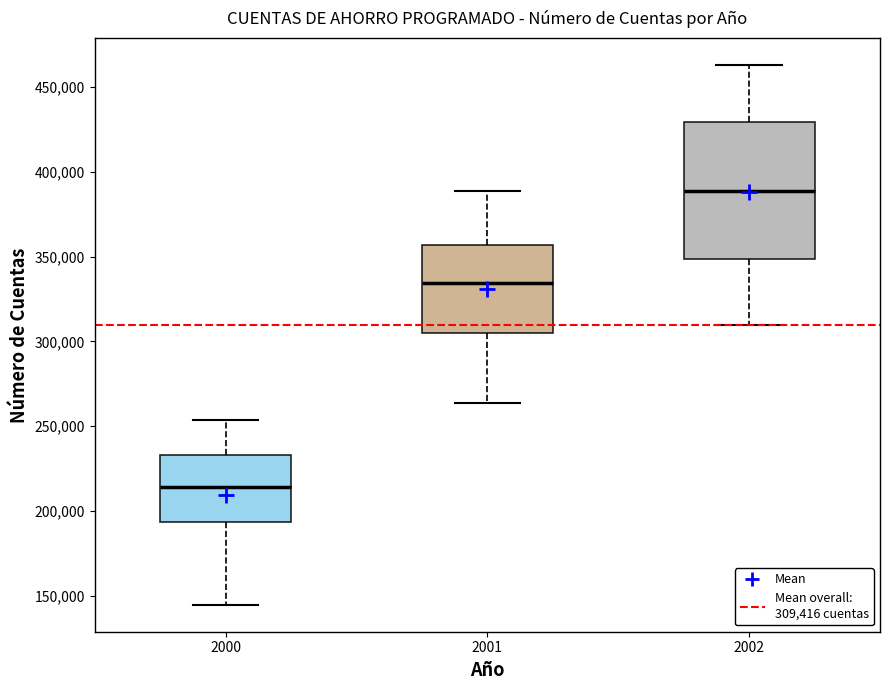

Reading left to right, transcribe this box plot: for each box, give where its median line is, the range the box spans, and where its two whiskers end, as read against the y-axis. The values are not printed on the chart, so give them approximately, as read against the axis.

2000: median 215000, box 195000 to 235000, whiskers 145000 to 255000
2001: median 335000, box 305000 to 355000, whiskers 265000 to 390000
2002: median 390000, box 350000 to 430000, whiskers 310000 to 465000